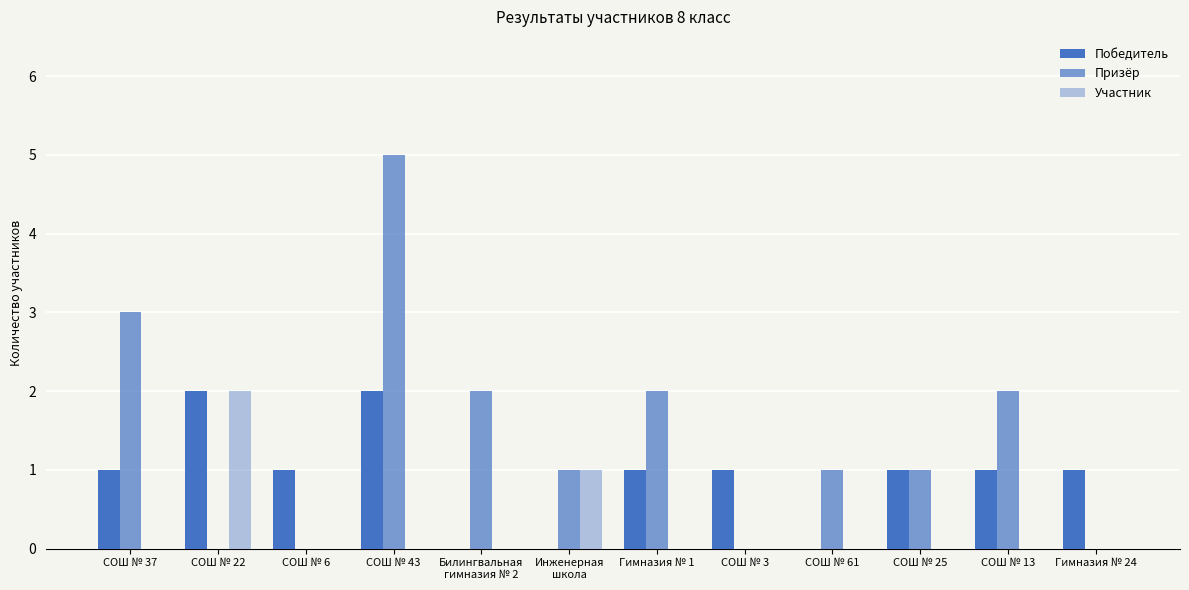

List the series in order of their peak value, lowest first.

Победитель, Участник, Призёр